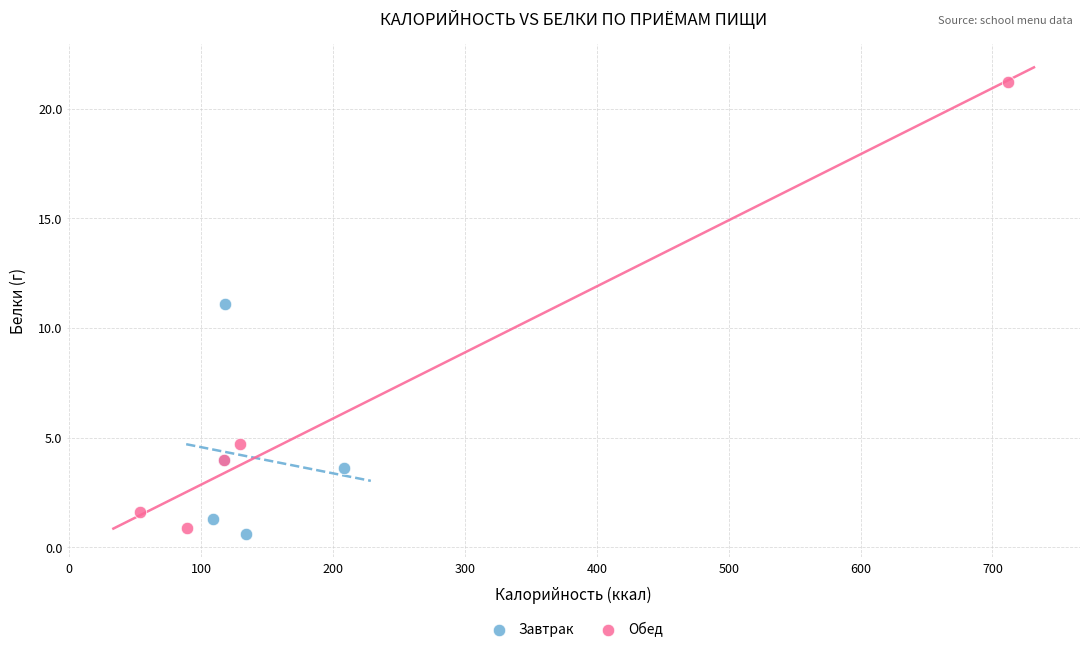

Which series reaches the minimum Y coordinate?

Завтрак